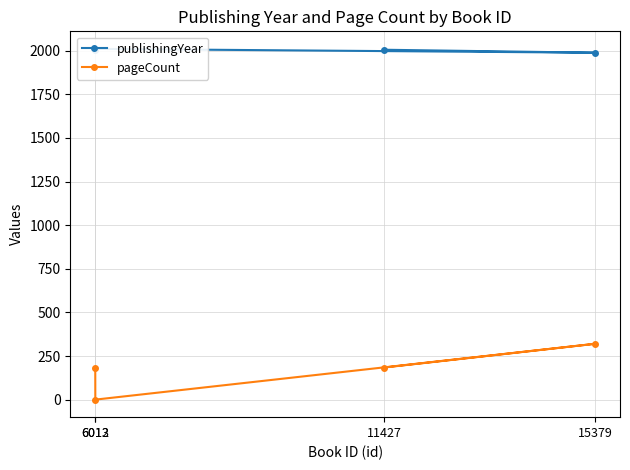

The publishingYear series shows 762 at 6012. True or false?

False